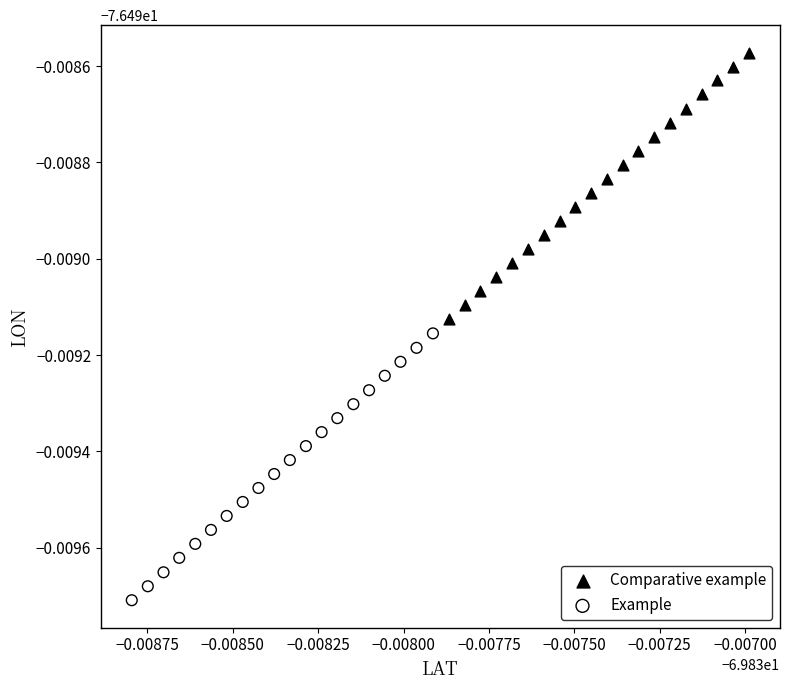

Which series reaches the maximum Y coordinate?

Comparative example